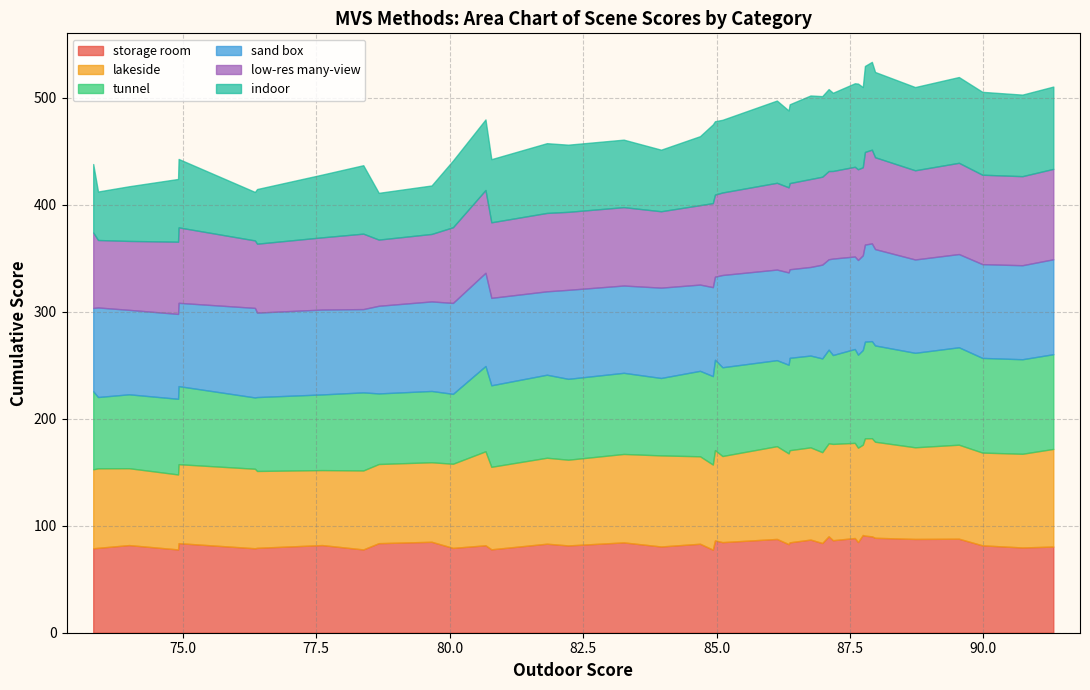

List the series in order of their peak value, lowest first.

indoor, low-res many-view, tunnel, storage room, sand box, lakeside